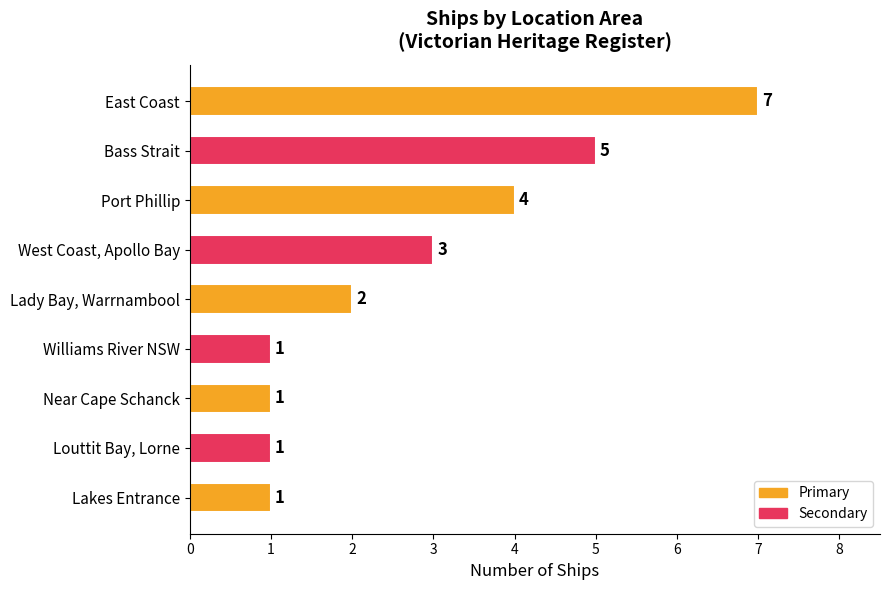

Which has a higher value, Lakes Entrance or West Coast, Apollo Bay?

West Coast, Apollo Bay